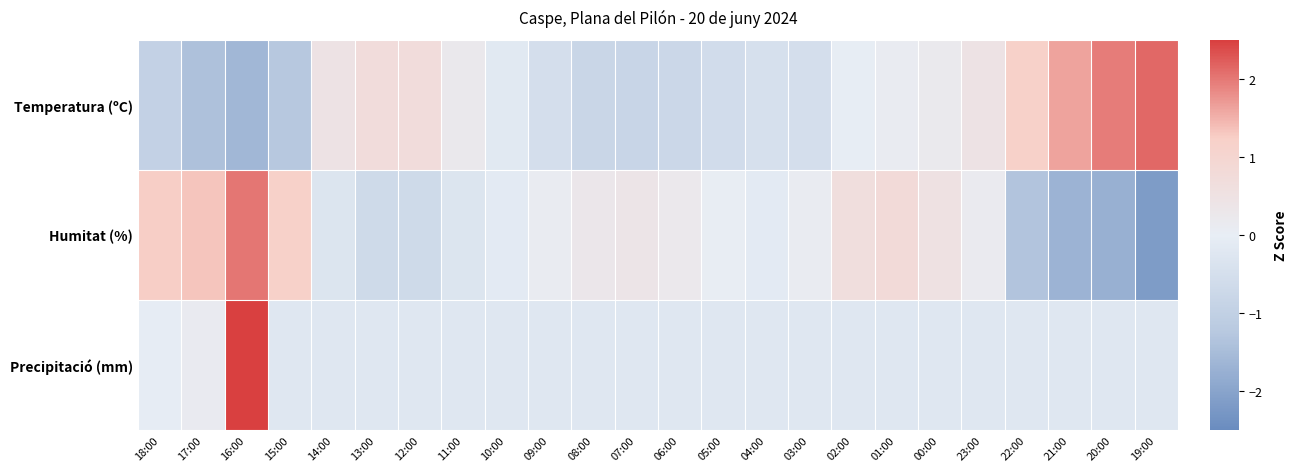

Reading right to left, extract all data points from this chart.

Temperatura (ºC): 19:00=2.1	20:00=2.0	21:00=1.6	22:00=1.2	23:00=0.5	00:00=0.2	01:00=0.1	02:00=-0.0	03:00=-0.5	04:00=-0.5	05:00=-0.6	06:00=-0.8	07:00=-0.8	08:00=-0.8	09:00=-0.5	10:00=-0.2	11:00=0.2	12:00=0.7	13:00=0.7	14:00=0.5	15:00=-1.3	16:00=-1.6	17:00=-1.4	18:00=-0.9
Humitat (%): 19:00=-2.2	20:00=-1.8	21:00=-1.7	22:00=-1.3	23:00=0.2	00:00=0.5	01:00=0.8	02:00=0.6	03:00=0.1	04:00=-0.1	05:00=0.0	06:00=0.2	07:00=0.4	08:00=0.3	09:00=0.1	10:00=-0.1	11:00=-0.3	12:00=-0.7	13:00=-0.7	14:00=-0.3	15:00=1.2	16:00=2.0	17:00=1.3	18:00=1.3
Precipitació (mm): 19:00=-0.2	20:00=-0.2	21:00=-0.2	22:00=-0.2	23:00=-0.2	00:00=-0.2	01:00=-0.2	02:00=-0.2	03:00=-0.2	04:00=-0.2	05:00=-0.2	06:00=-0.2	07:00=-0.2	08:00=-0.2	09:00=-0.2	10:00=-0.2	11:00=-0.2	12:00=-0.2	13:00=-0.2	14:00=-0.2	15:00=-0.2	16:00=4.8	17:00=0.1	18:00=-0.1